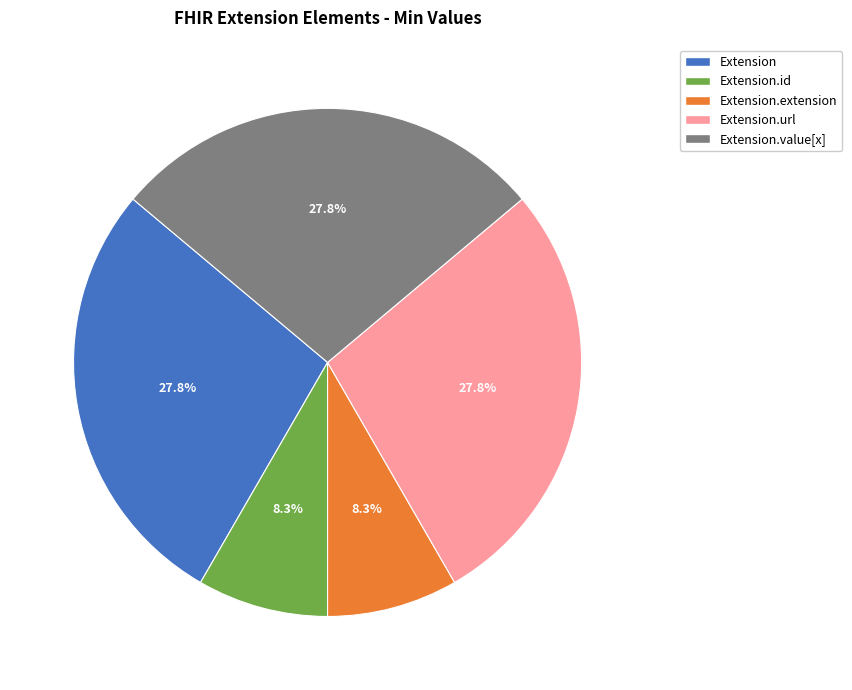

Which has a higher value, Extension.url or Extension.id?

Extension.url